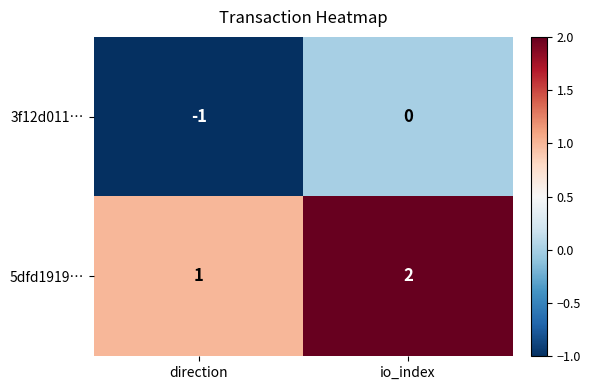

What is the sum of the 5dfd1919… values at direction and io_index?

3